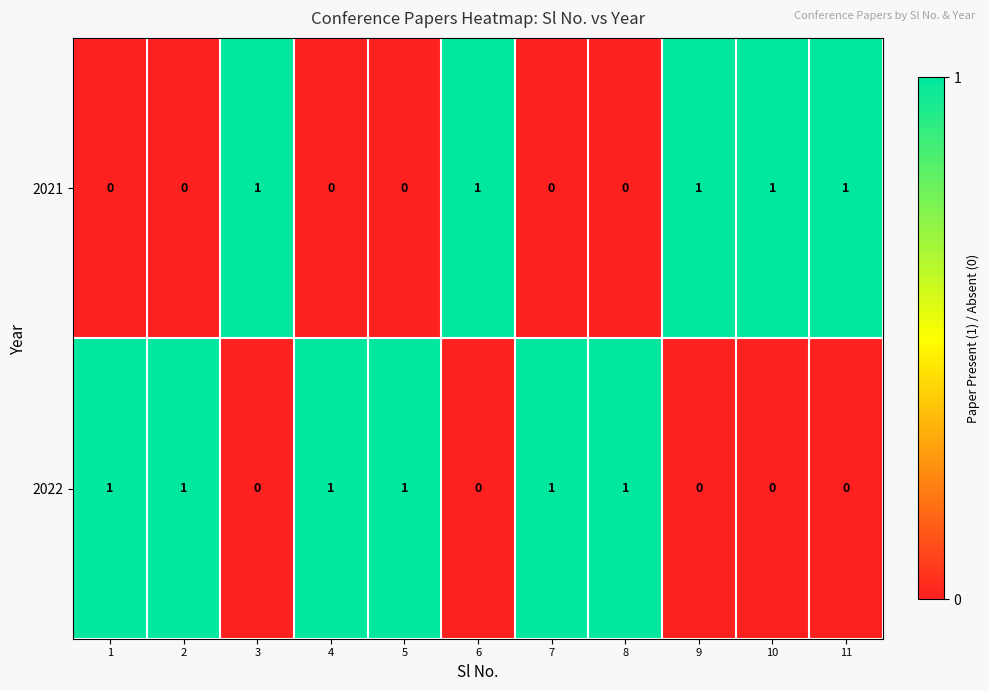

Rank the series at 3 from lowest to highest value.

2022, 2021